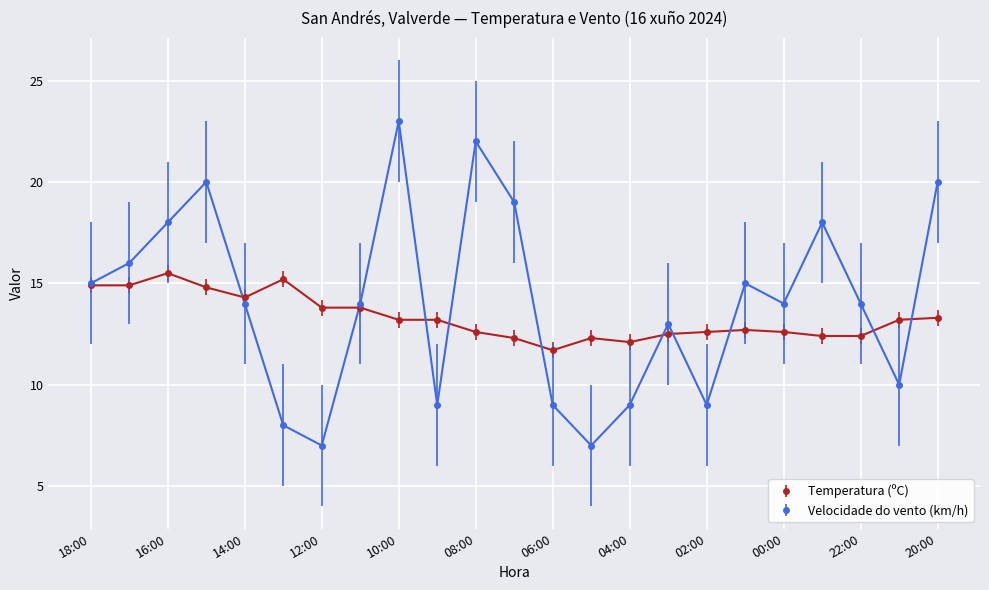

What is the average value of the Velocidade do vento (km/h) series?

14.0